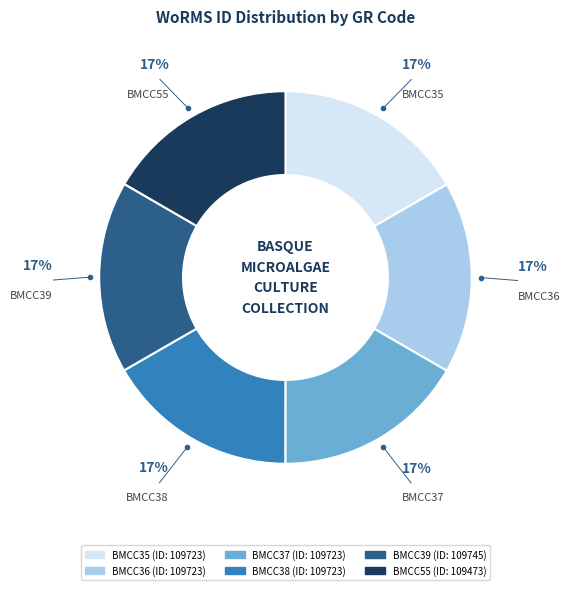

To the nearest percent, what percentage of the pie is BMCC35?

17%